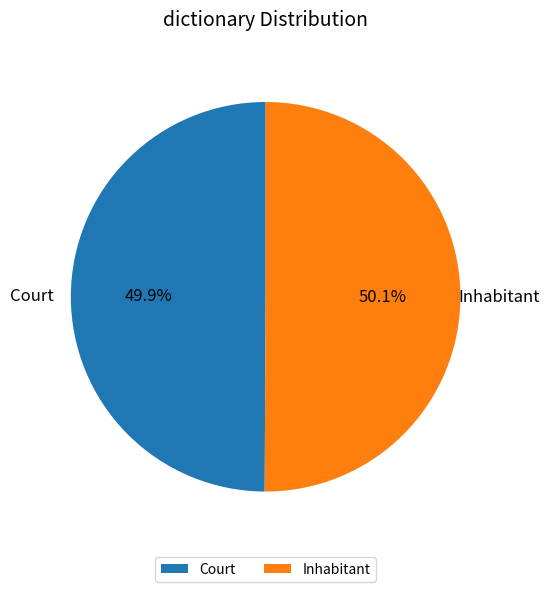

Does any single category account for the majority?

Yes